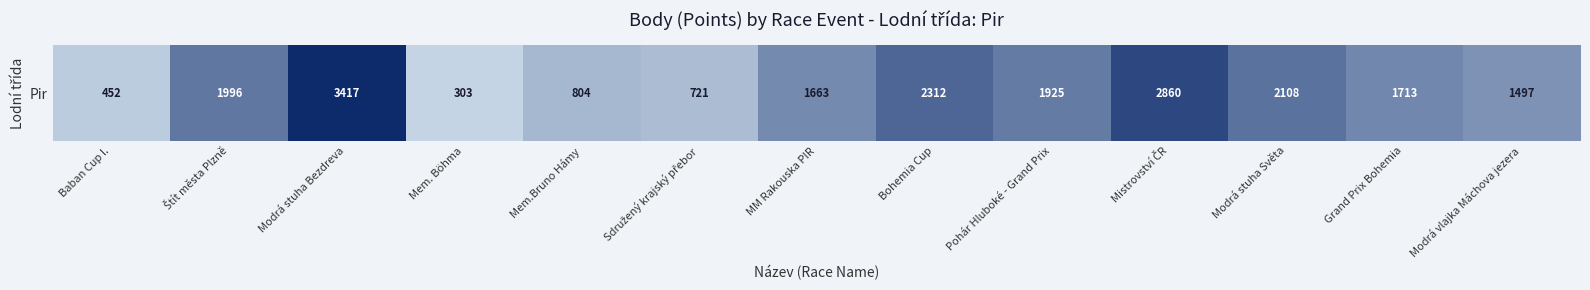

List the labels in order of value, smallest first.

Mem. Böhma, Baban Cup I., Sdružený krajský přebor, Mem.Bruno Hámy, Modrá vlajka Máchova jezera, MM Rakouska PIR, Grand Prix Bohemia, Pohár Hluboké - Grand Prix, Štít města Plzně, Modrá stuha Světa, Bohemia Cup, Mistrovství ČR, Modrá stuha Bezdreva